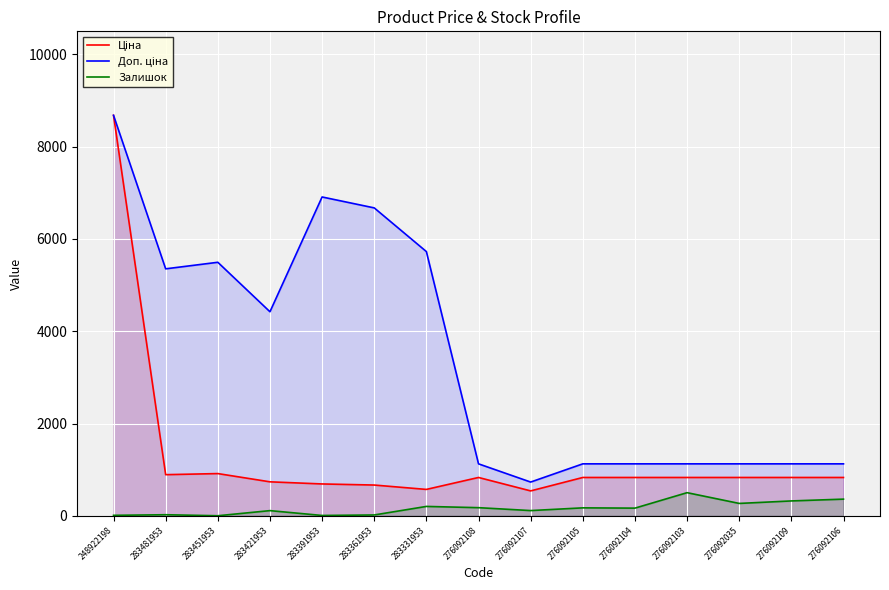

True or false: Залишок has a value of 177.0 at 276092108.

True